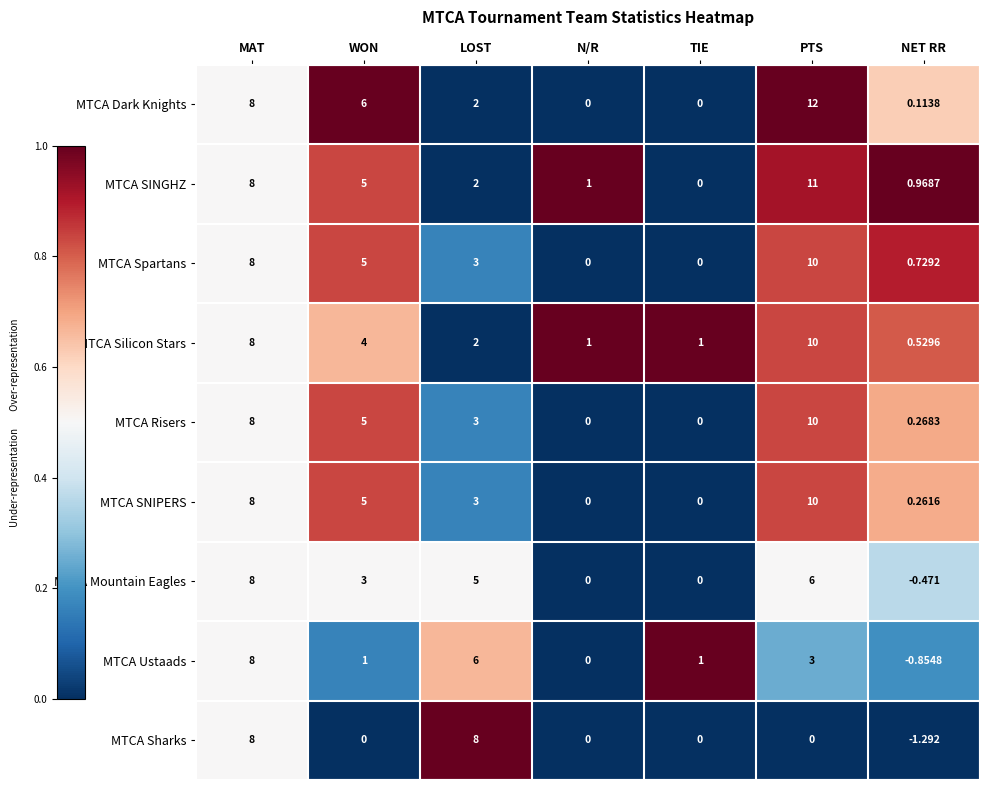

How many data points does each series have?

7